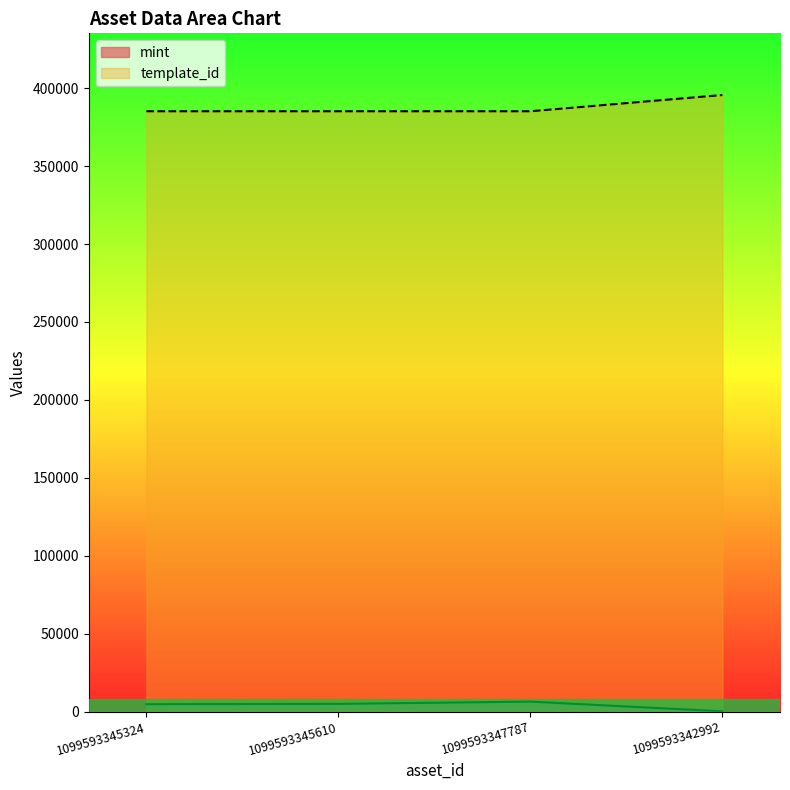

Is it true that mint equals 2616 at 1099593345324?

False